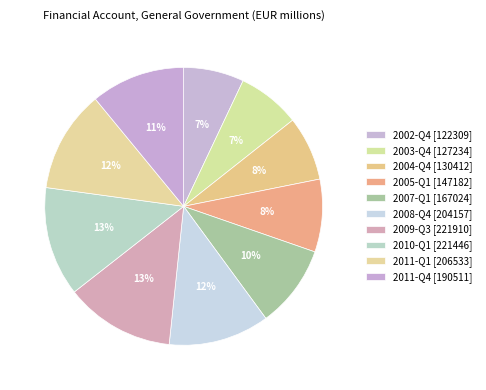

Is the sum of 2007-Q1 and 2011-Q4 greater than half?

No